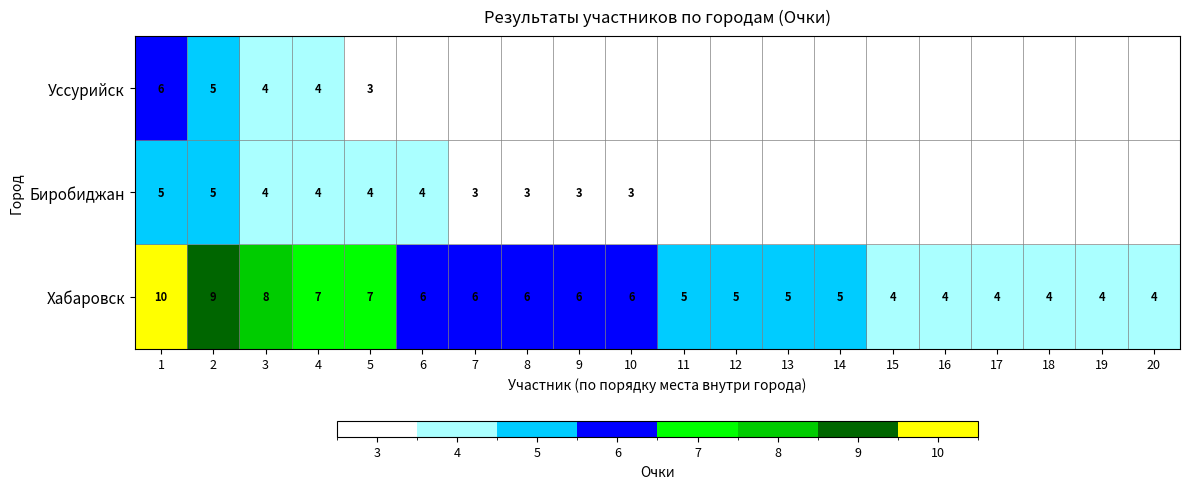

What value does the Хабаровск series have at 16?

4